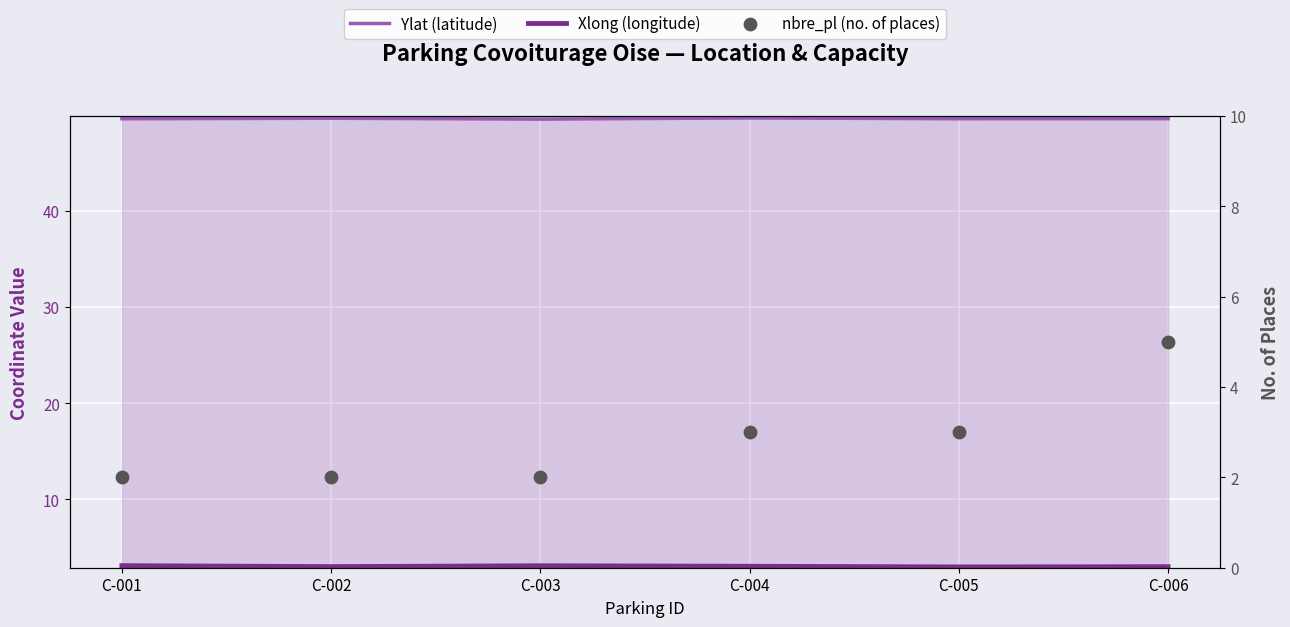

What are all the series names shown in the legend?

Ylat (latitude), Xlong (longitude), nbre_pl (no. of places)